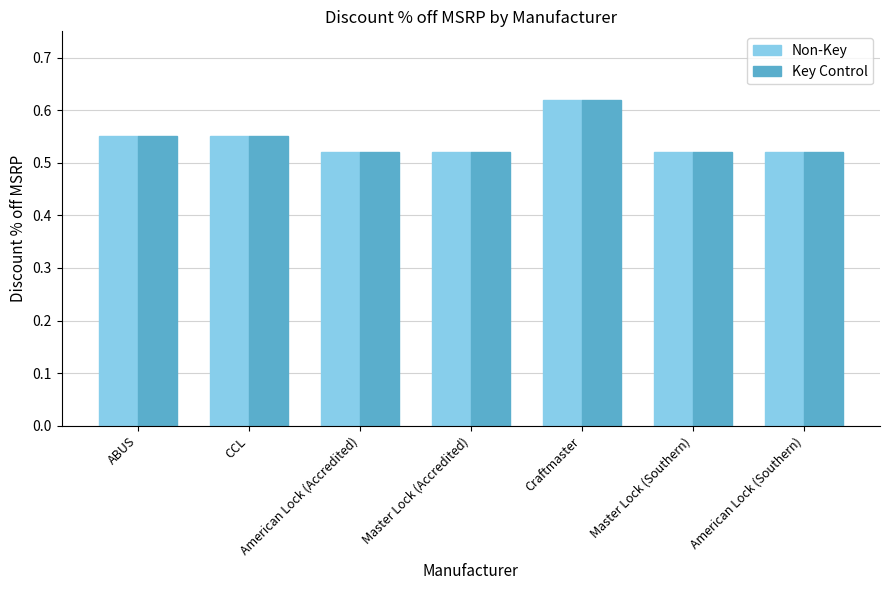

How many categories are shown in the chart?

7